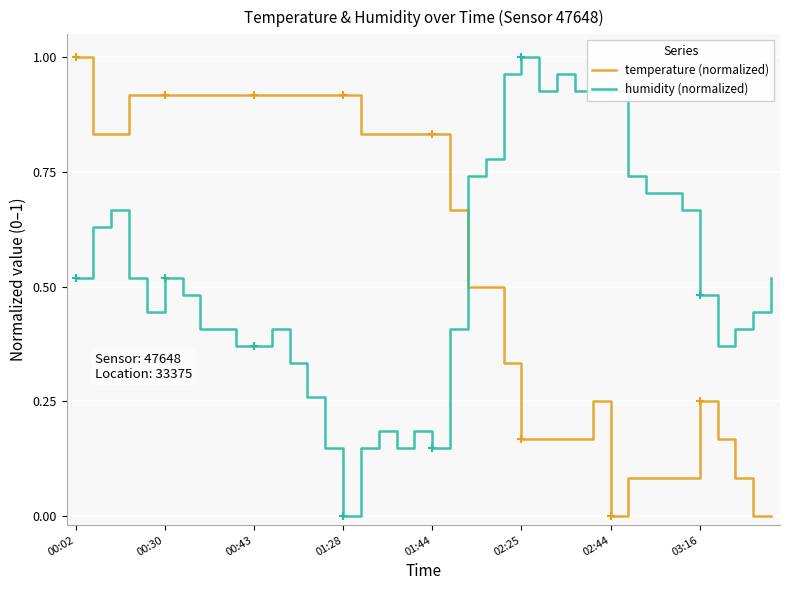

Which series ends up on top after the final intersection of temperature (normalized) and humidity (normalized)?

humidity (normalized)